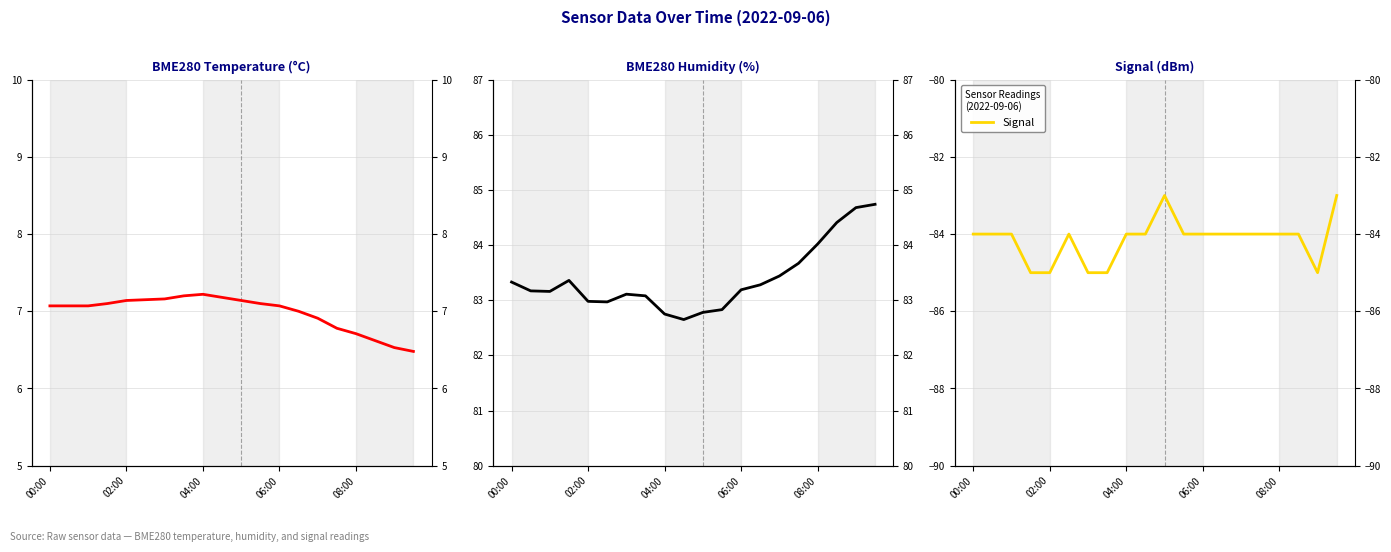

Rank the series by their average value, from lowest to highest.

Signal, BME280_temperature, BME280_humidity